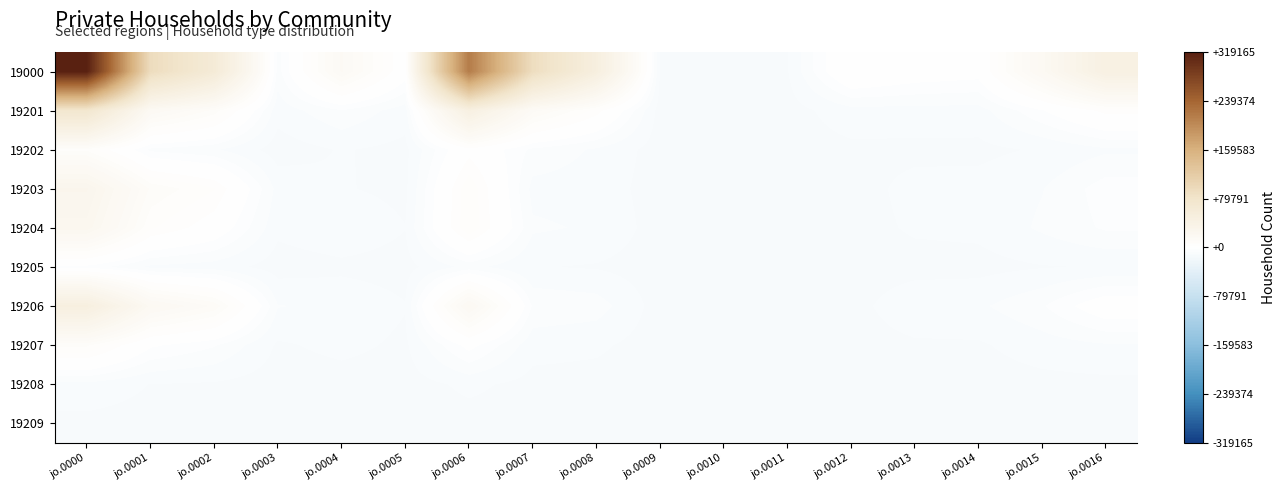

Rank the series by their maximum value, from highest to lowest.

19000, 19201, 19206, 19203, 19204, 19207, 19202, 19205, 19208, 19209